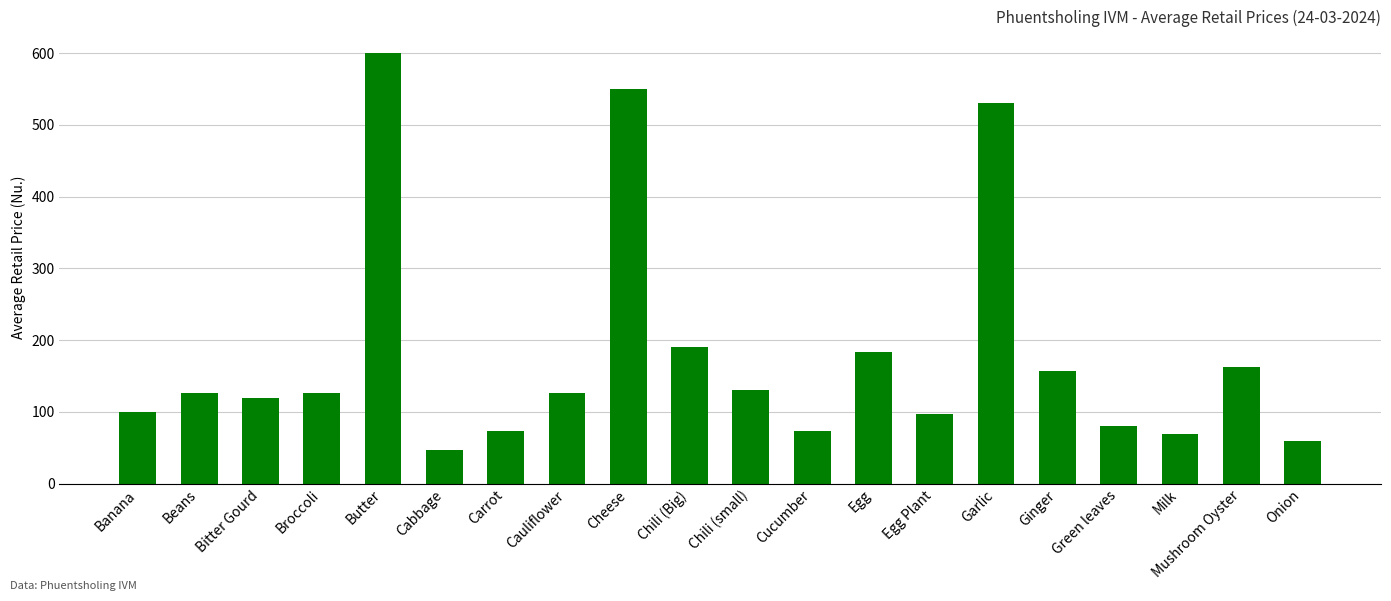

Reading right to left, transcribe all the data shown in this chart.

60.0	163.3	70.0	80.0	156.7	530.0	96.7	183.3	73.3	130.0	190.0	550.0	126.7	73.3	46.7	600.0	126.7	120.0	126.7	100.0